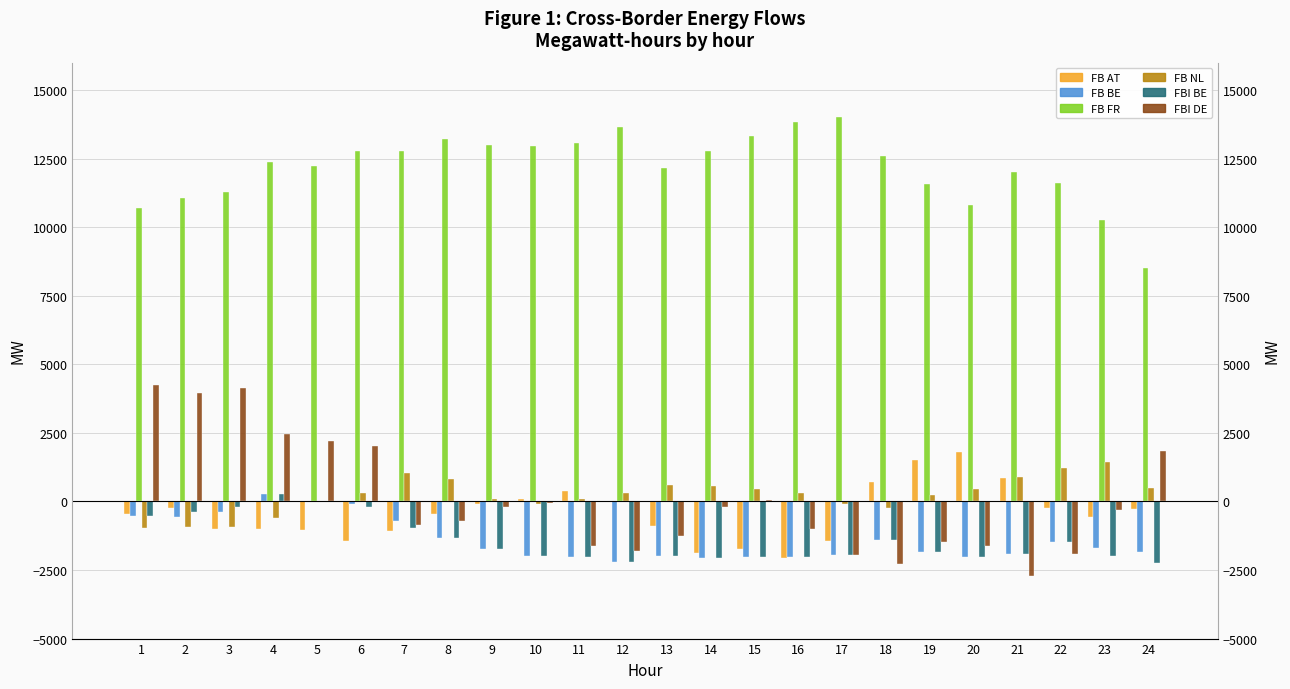

What is the smallest value displayed?

-2729.4